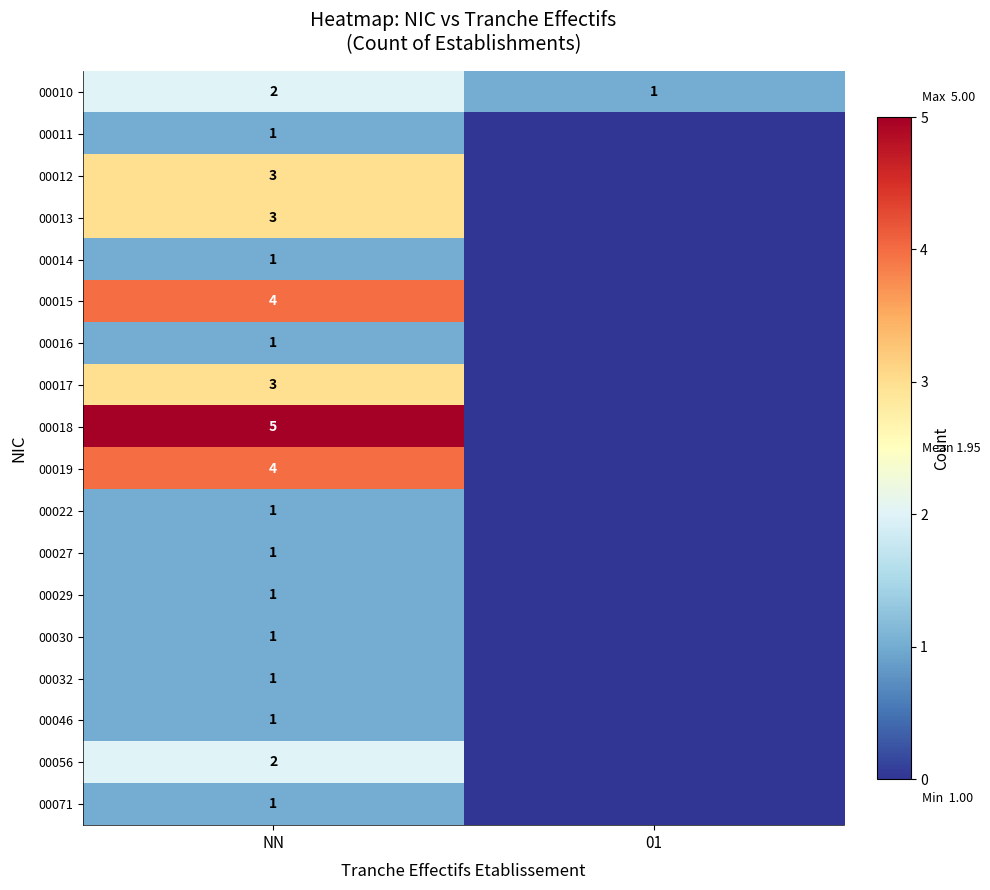

The 00013 series shows 5 at NN. True or false?

False